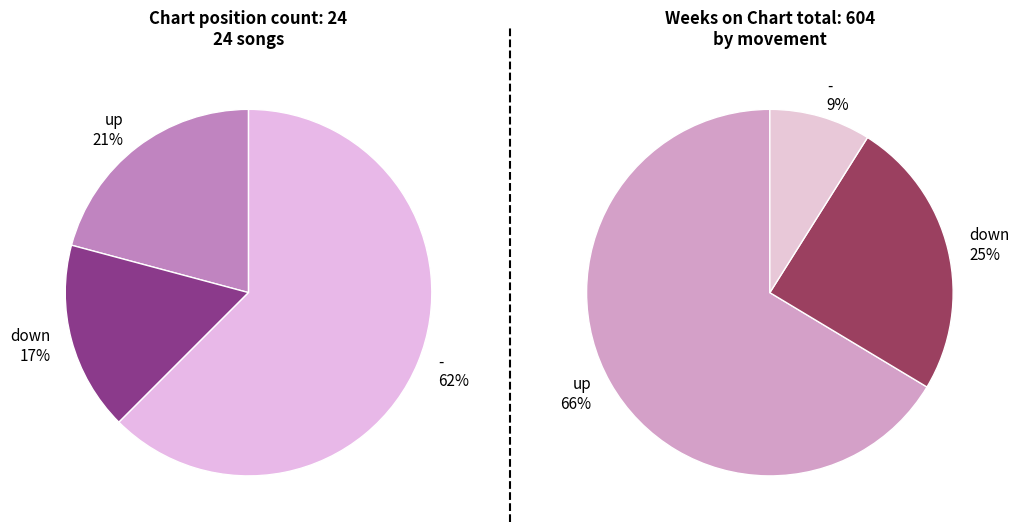

Approximately how many times larger is the value at down compared to up?

0.8